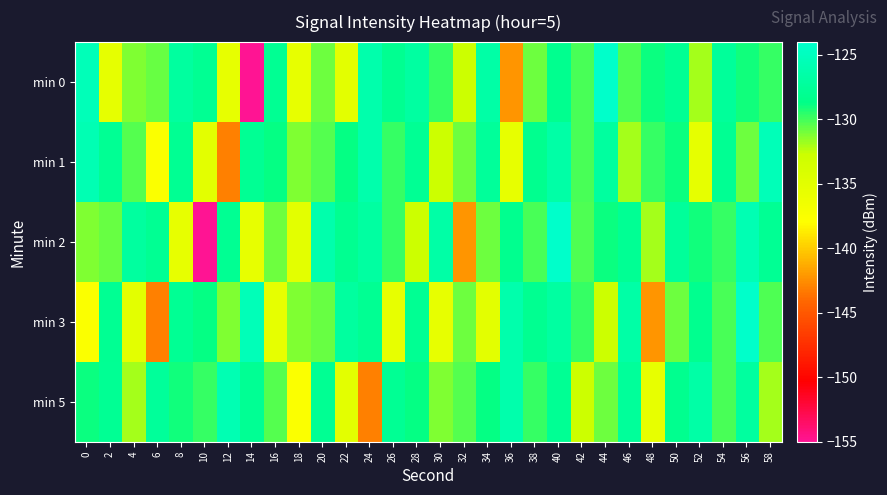

Which has a higher value, 42 or 38?

42